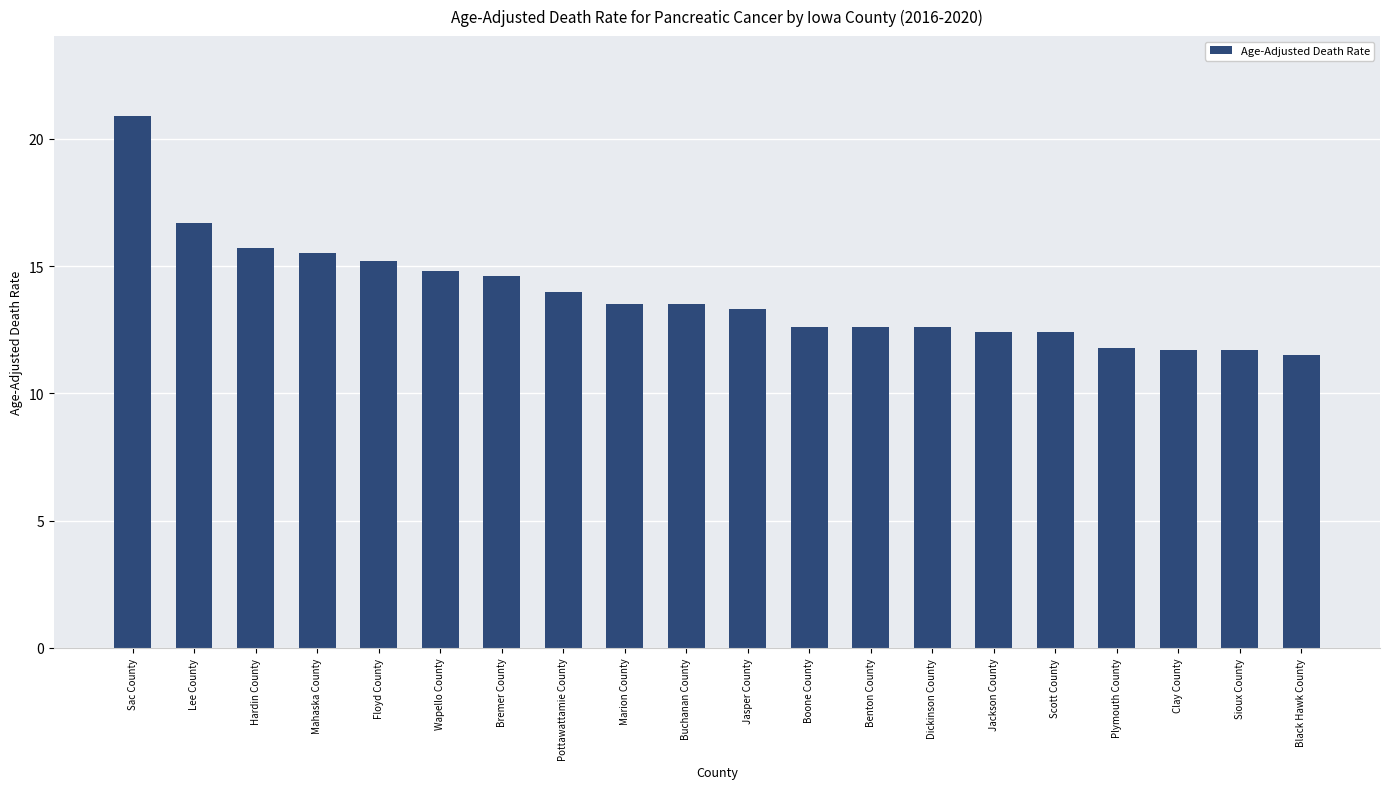

What is the difference between the maximum and minimum values?

9.4